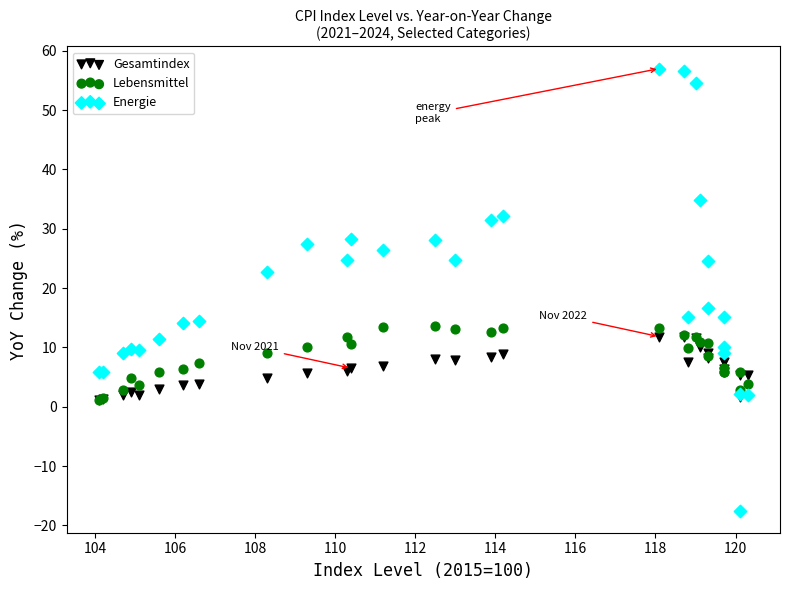

In the Energie series, what Y value is closest to 19?

16.6